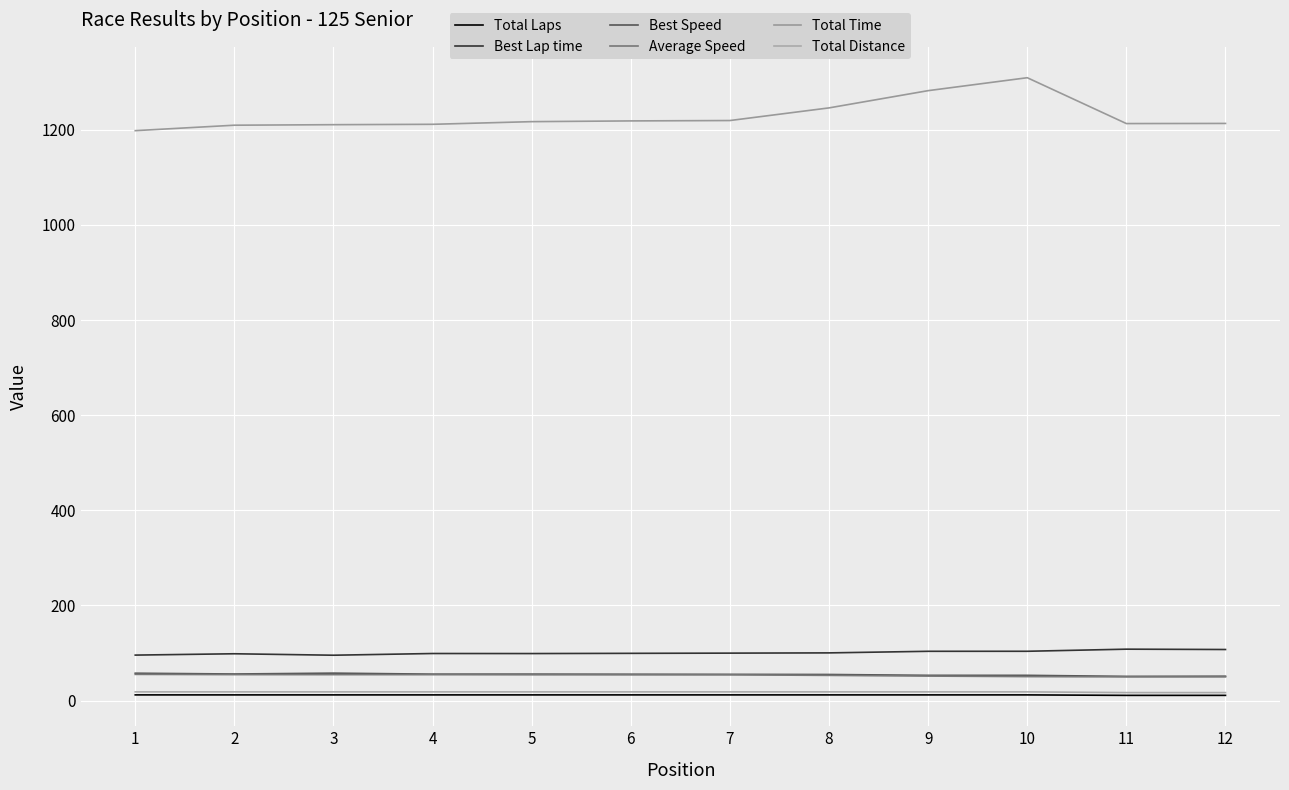

Which series has the largest total across all categories?

Total Time